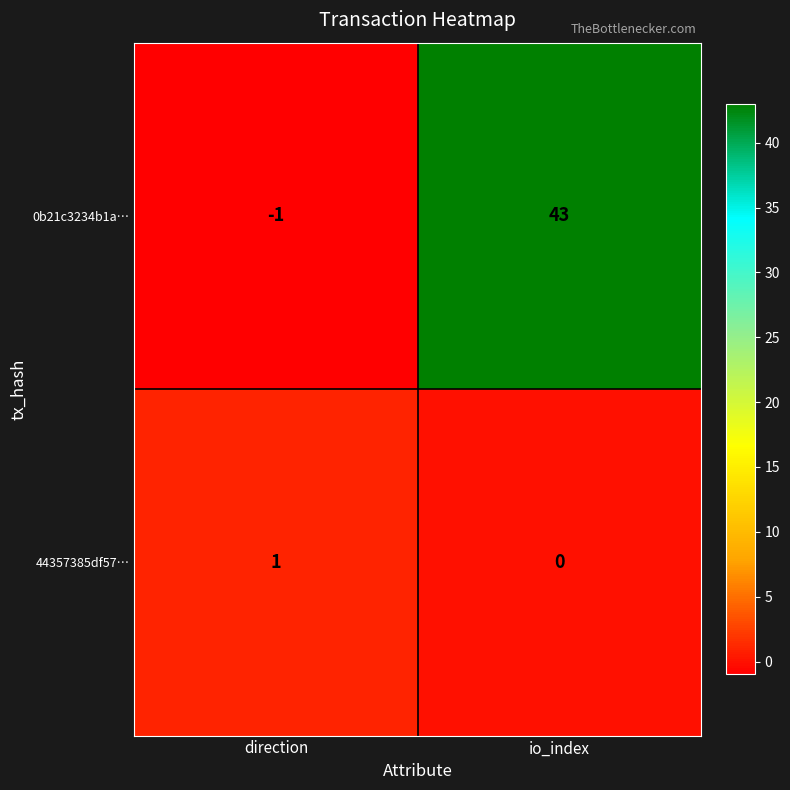

Rank the series at direction from highest to lowest value.

44357385df57…, 0b21c3234b1a…